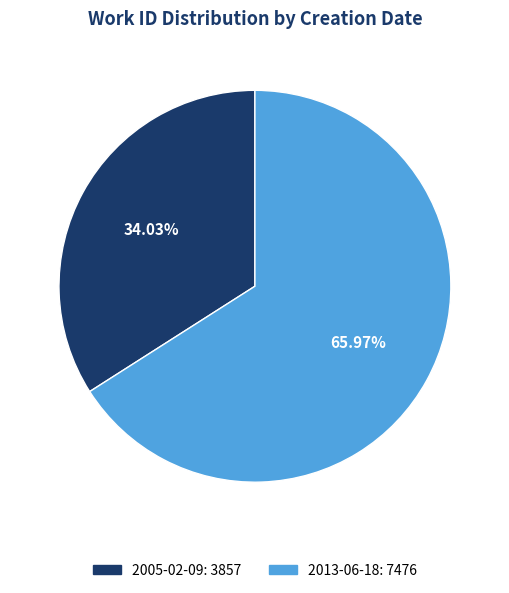

What is the smallest slice in the pie chart?

2005-02-09